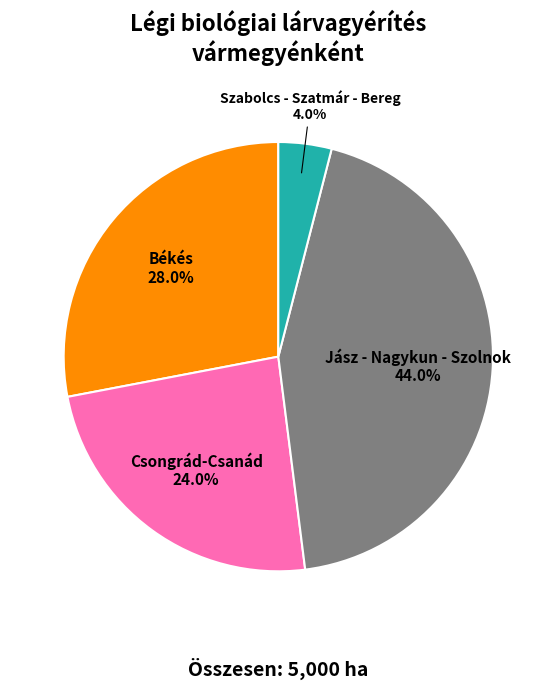

Count the number of slices in the pie.

4